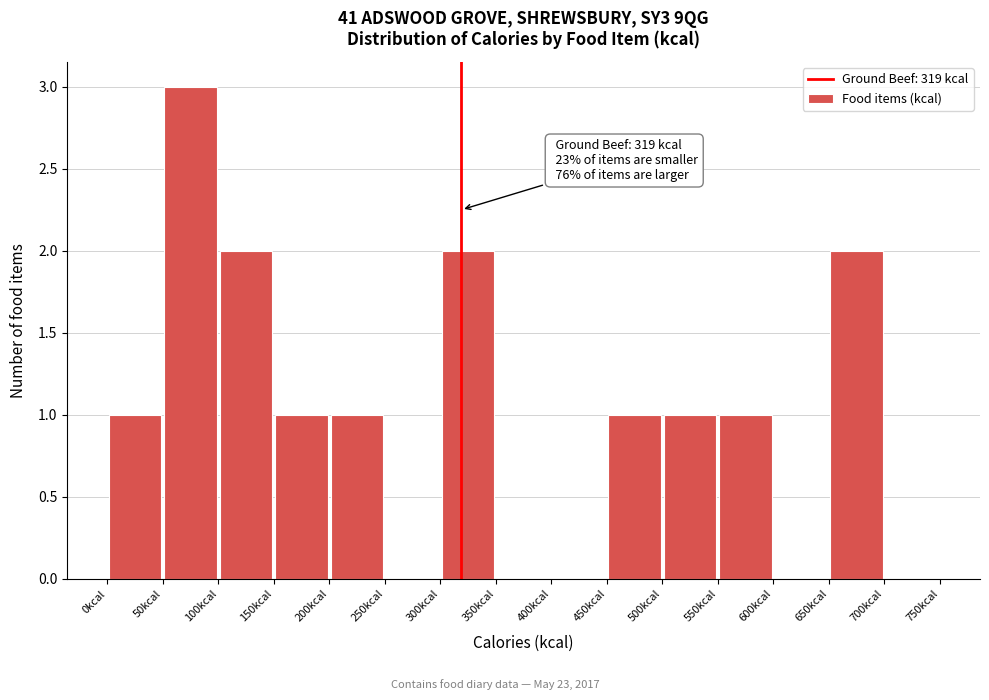

Over which range of the x-axis is the bar tallest?

50 to 100